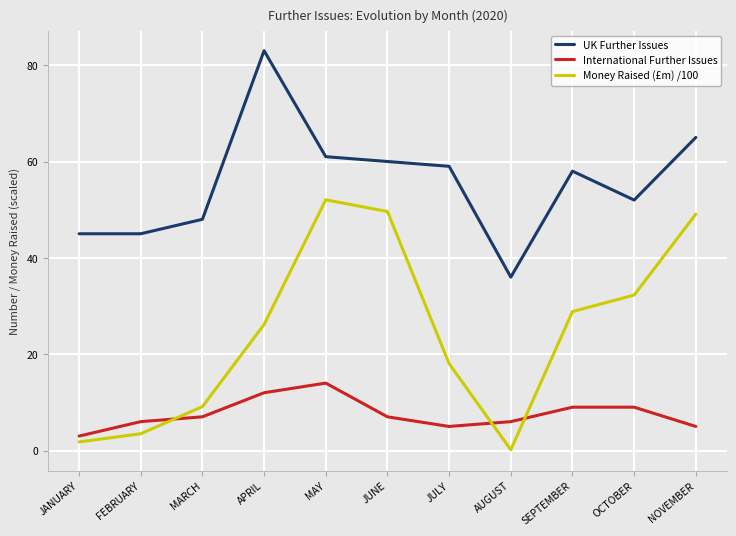

Reading left to right, list all the values displayed in this chart.

UK Further Issues: 45.0	45.0	48.0	83.0	61.0	60.0	59.0	36.0	58.0	52.0	65.0
International Further Issues: 3.0	6.0	7.0	12.0	14.0	7.0	5.0	6.0	9.0	9.0	5.0
Money Raised (£m) /100: 1.8	3.5	9.1	26.2	52.0	49.6	18.0	0.2	28.8	32.3	49.1